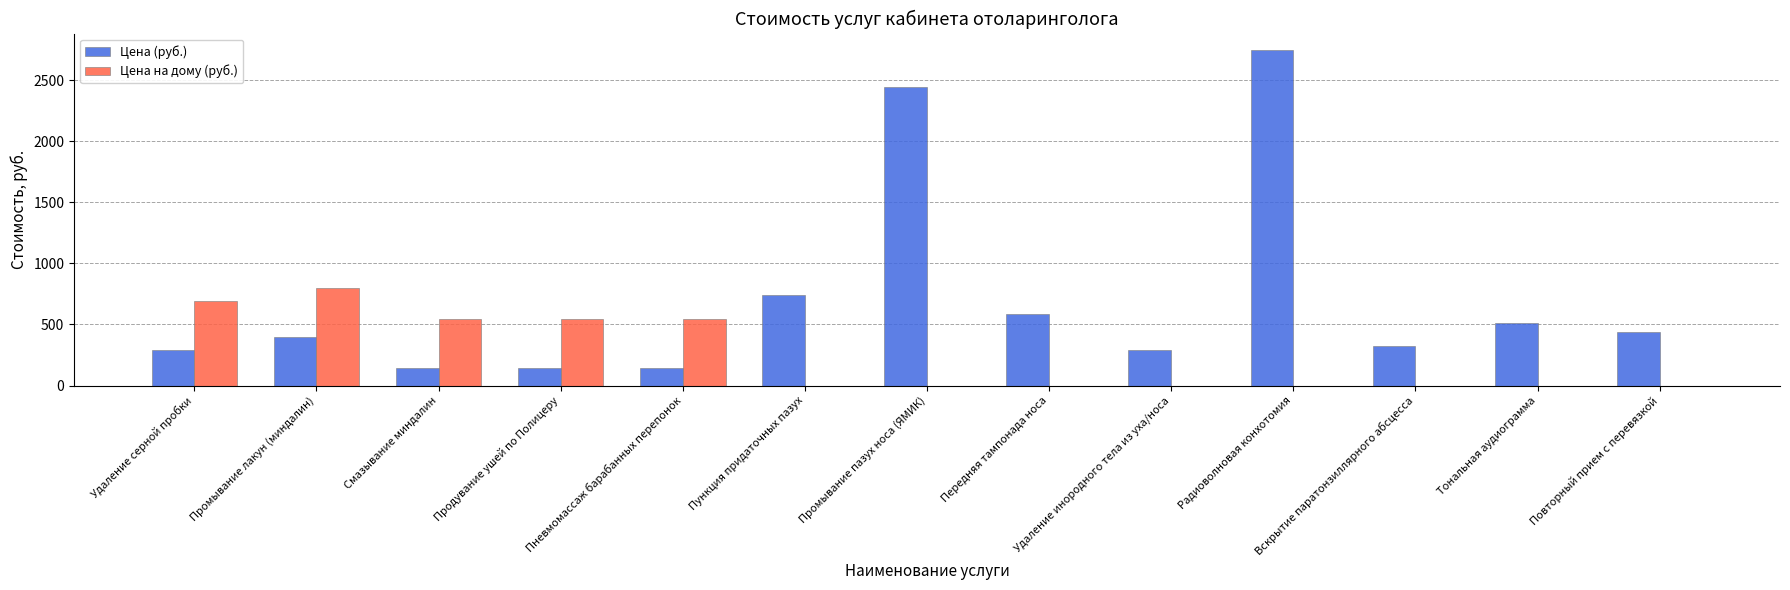

At which label does Цена (руб.) reach its peak?

Радиоволновая конхотомия